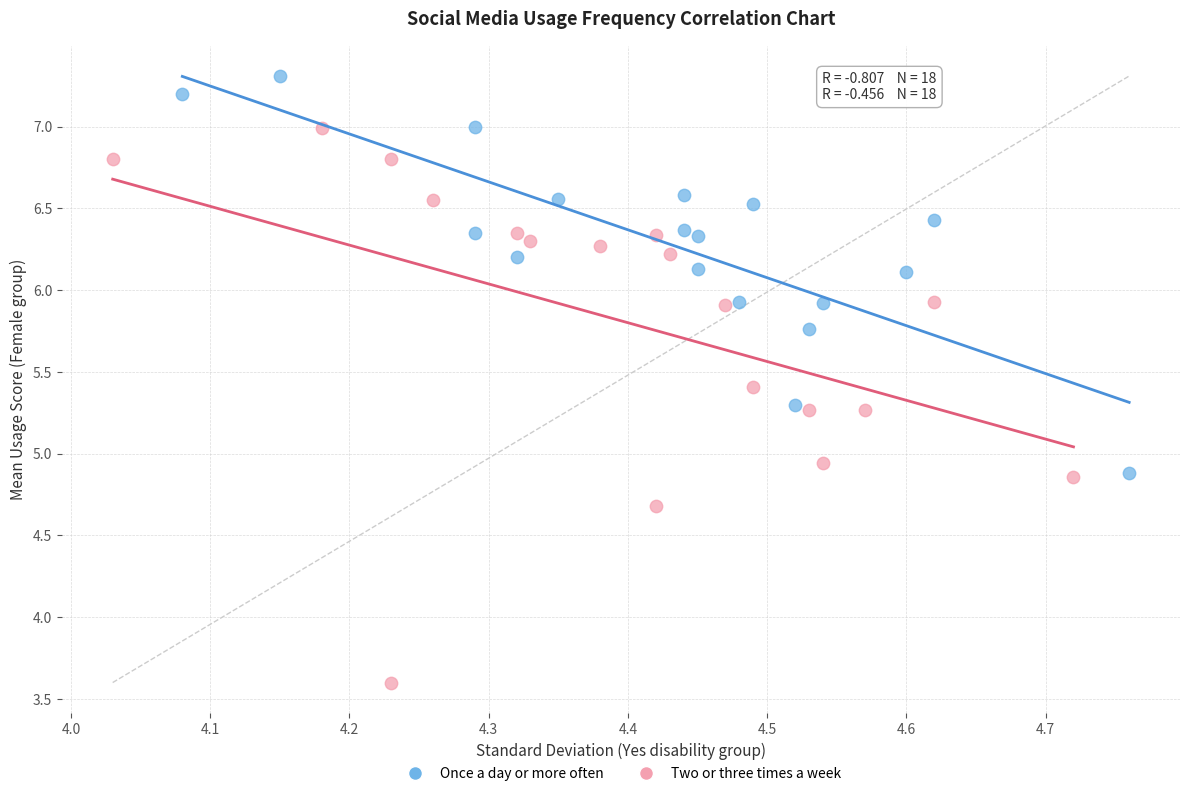

Which series contains the highest Y value?

Once a day or more often